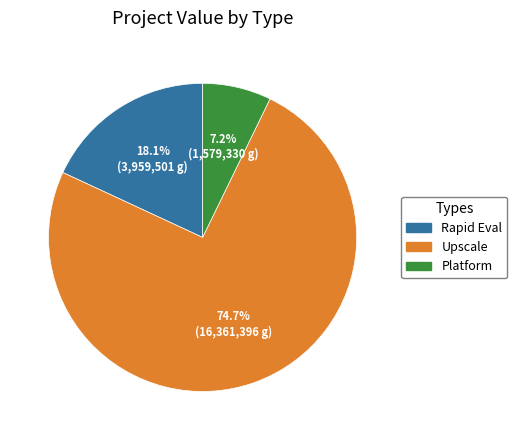

What is the total percentage of Platform and Upscale?

81.9%